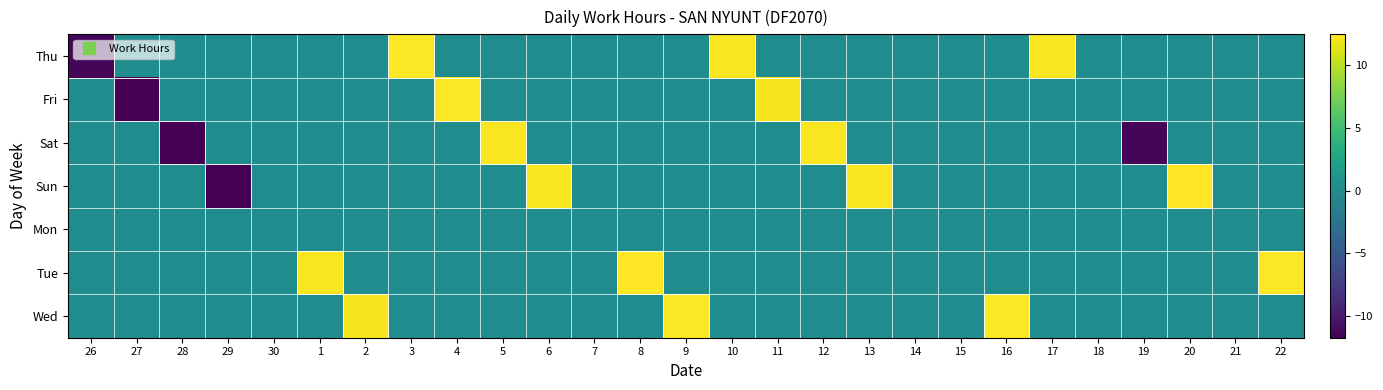

Rank the series at 9 from highest to lowest value.

Wed, Thu, Fri, Sat, Sun, Mon, Tue